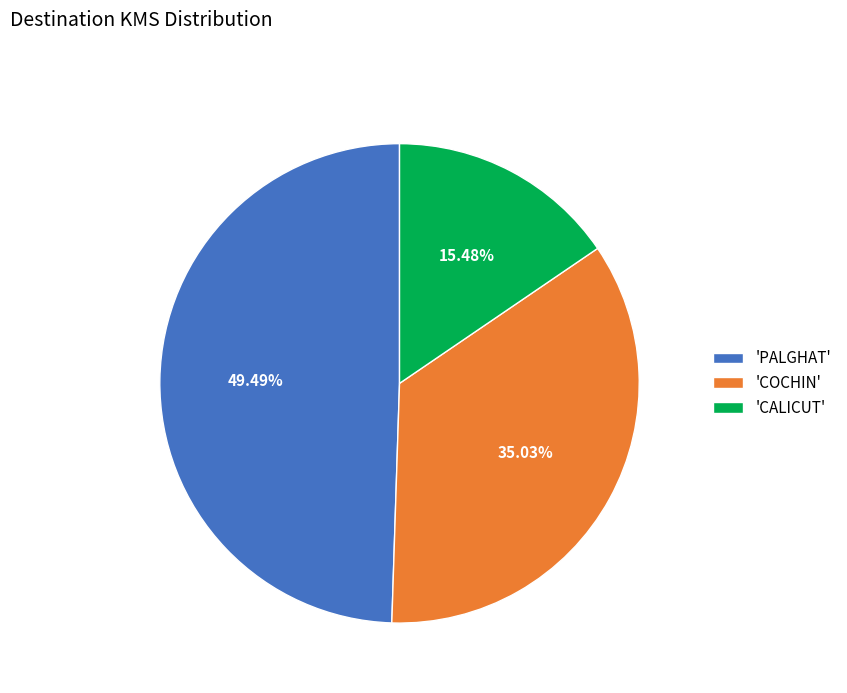

Which has a higher value, 'COCHIN' or 'PALGHAT'?

'PALGHAT'